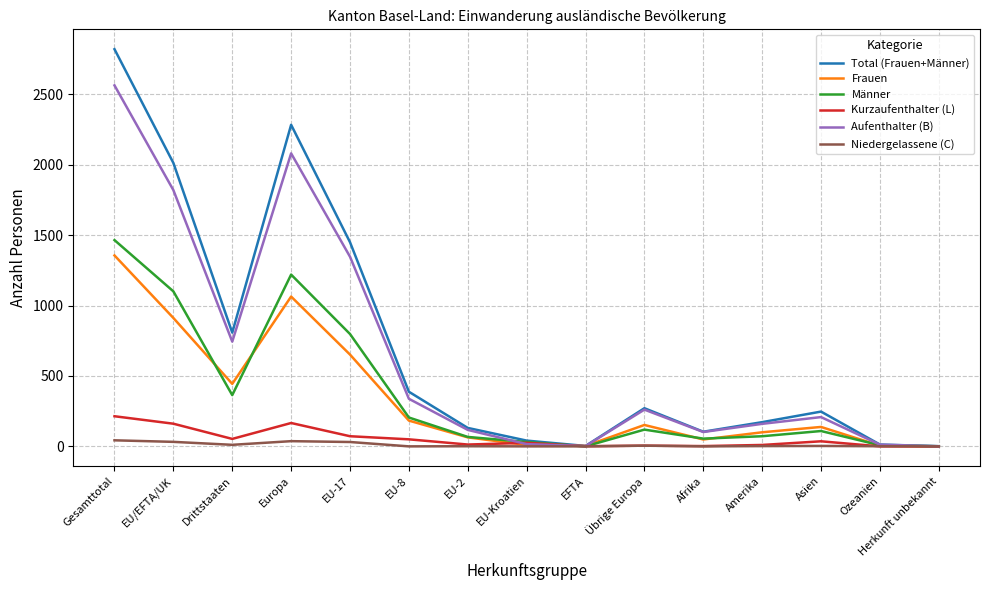

True or false: Aufenthalter (B) has a value of 261 at Übrige Europa.

True